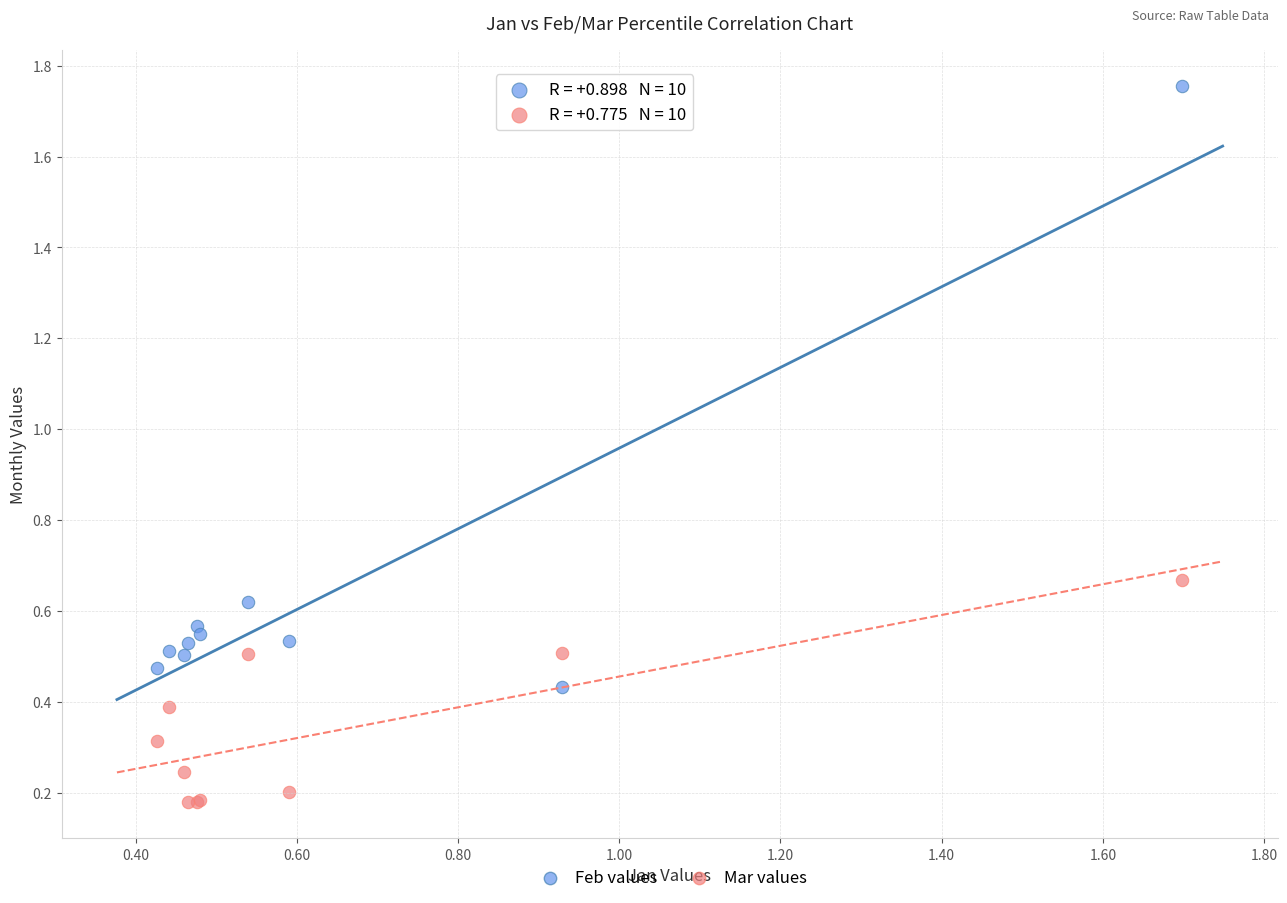

Which series reaches the minimum Y coordinate?

Mar values